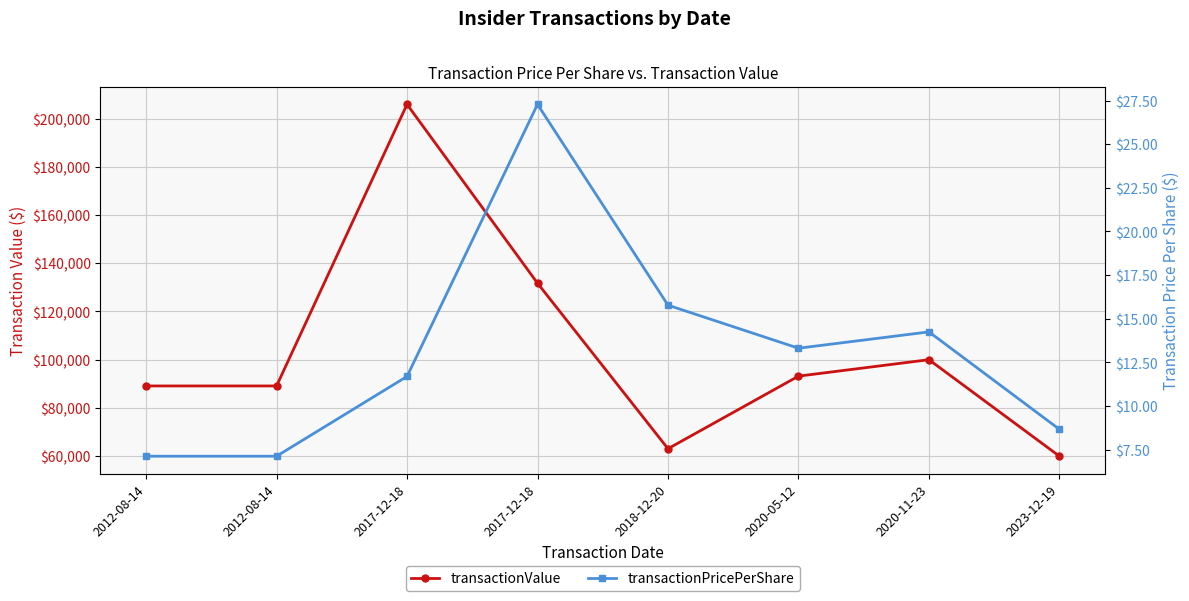

True or false: transactionPricePerShare and transactionValue intersect in this chart.

False